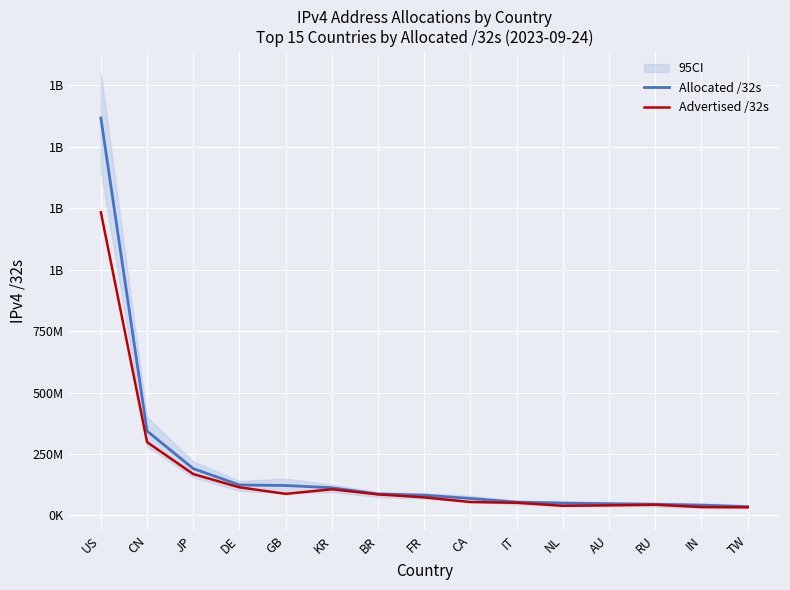

Reading right to left, list all the values displayed in this chart.

Allocated /32s: 35644928	41689088	45319168	47481856	49902624	54259008	68885248	82336112	87136512	112500480	121771144	123871936	190468864	343166464	1616396640
Advertised /32s: 33112576	33985792	43450624	40922368	39223296	51383808	54381824	73426944	85557248	106283648	87703552	114224128	168137984	298035968	1233116160